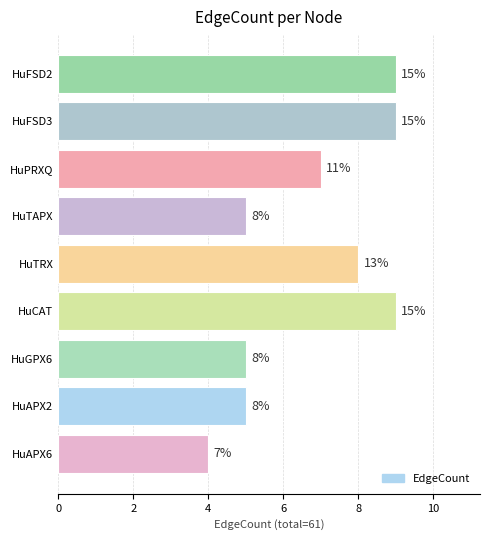

Are the bars horizontal?

Yes